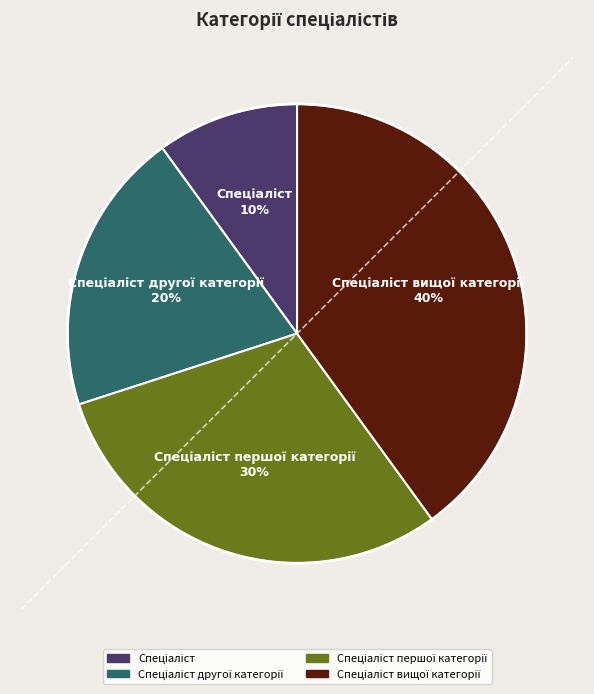

To the nearest percent, what is the average slice percentage?

25%